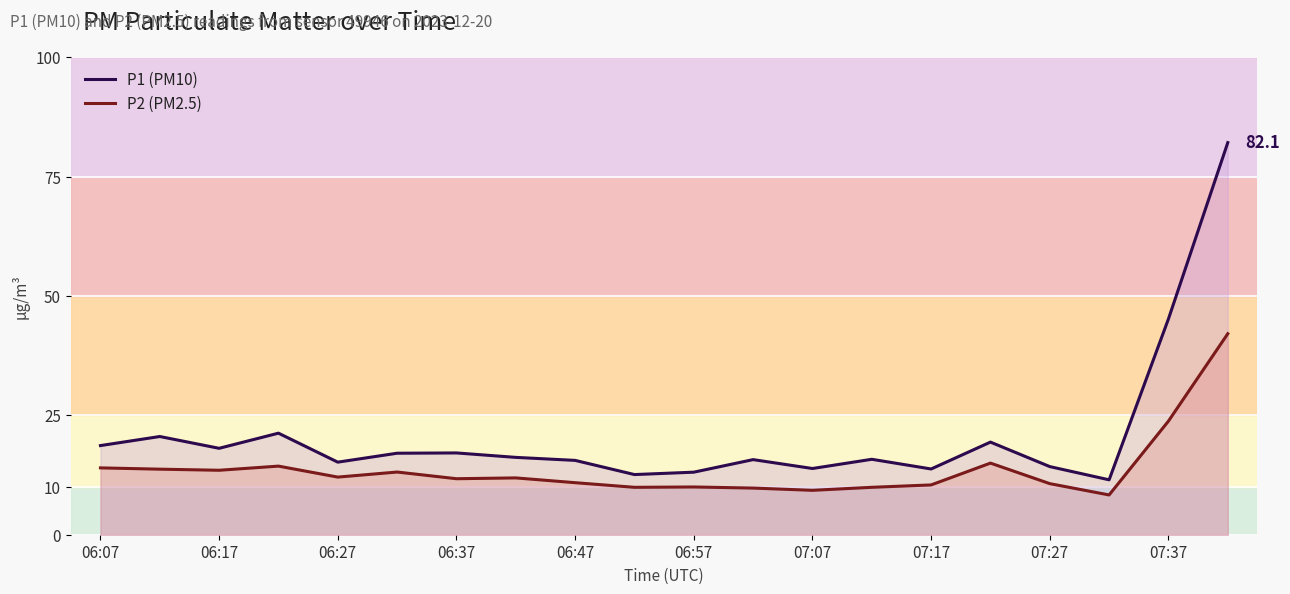

True or false: P1 (PM10) and P2 (PM2.5) cross at least once.

False